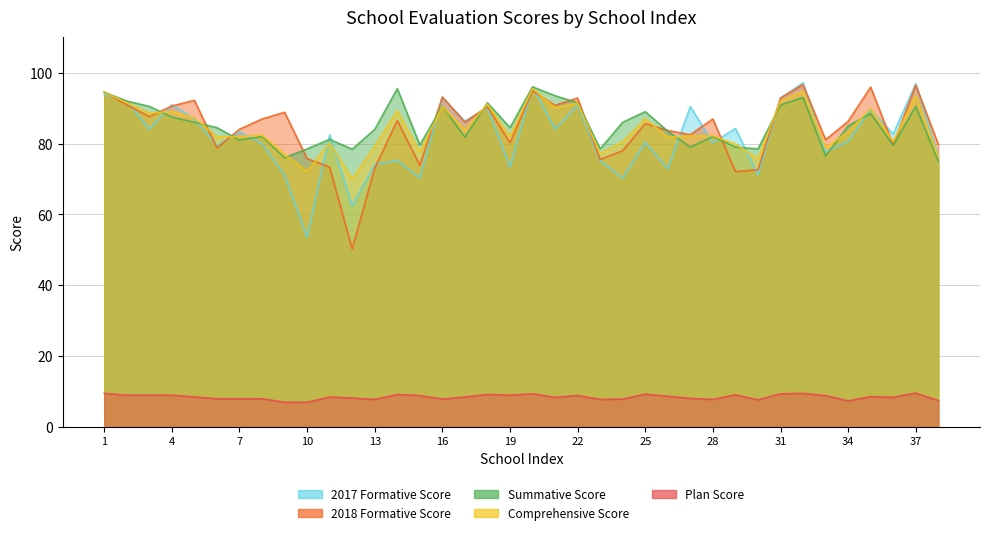

How many interior local valleys does the 2017 Formative Score series have?

14